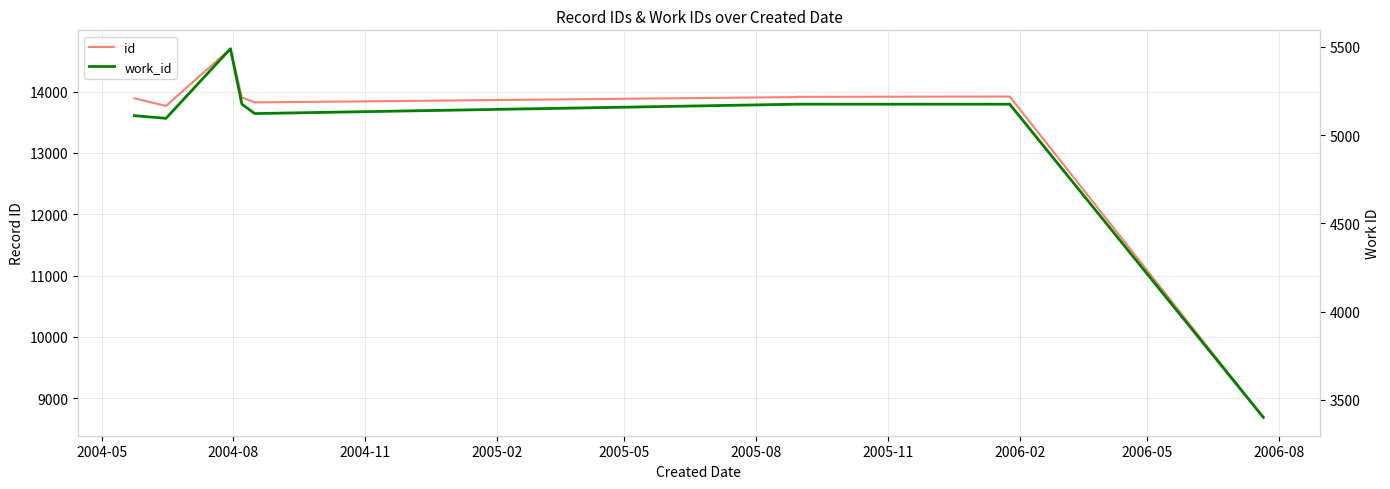

List the series in order of their peak value, lowest first.

work_id, id